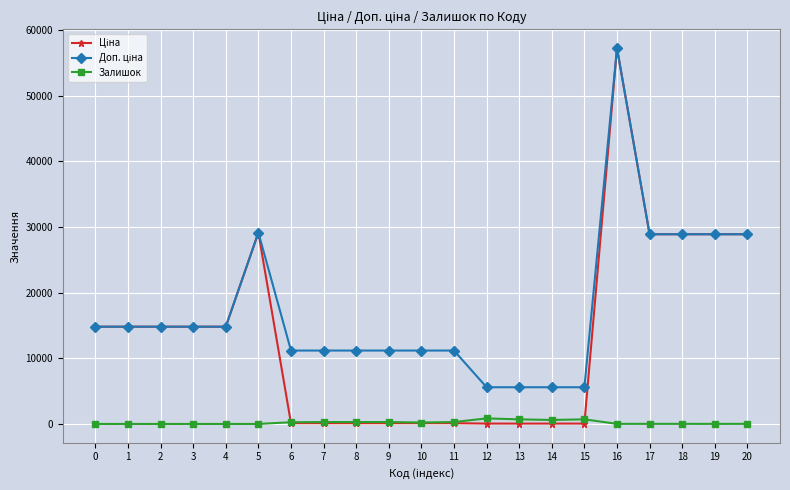

How many categories are shown in the chart?

21